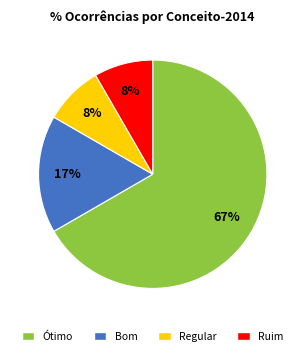

How many segments does this pie chart have?

4